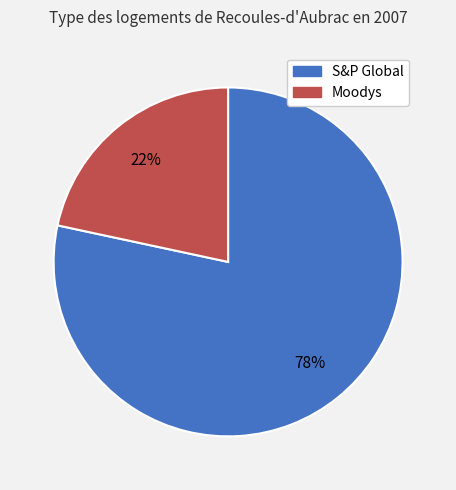

Is it true that Moodys is 22% of the pie?

True